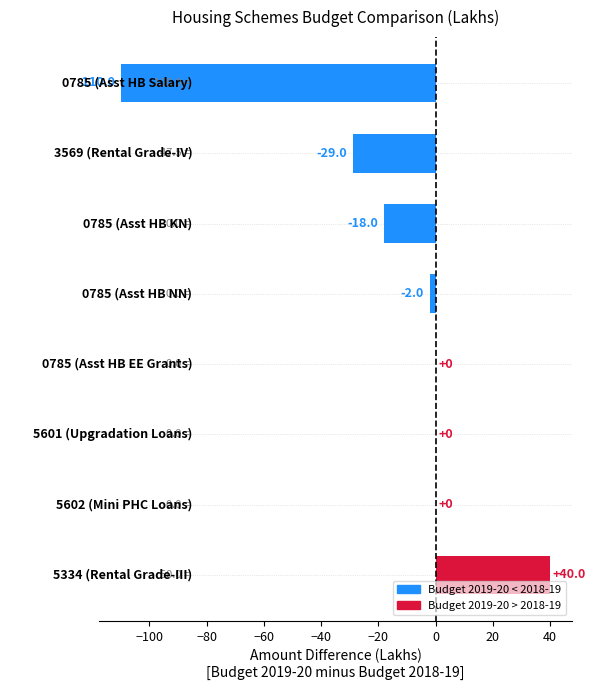

What is the sum of all values?

-119.0